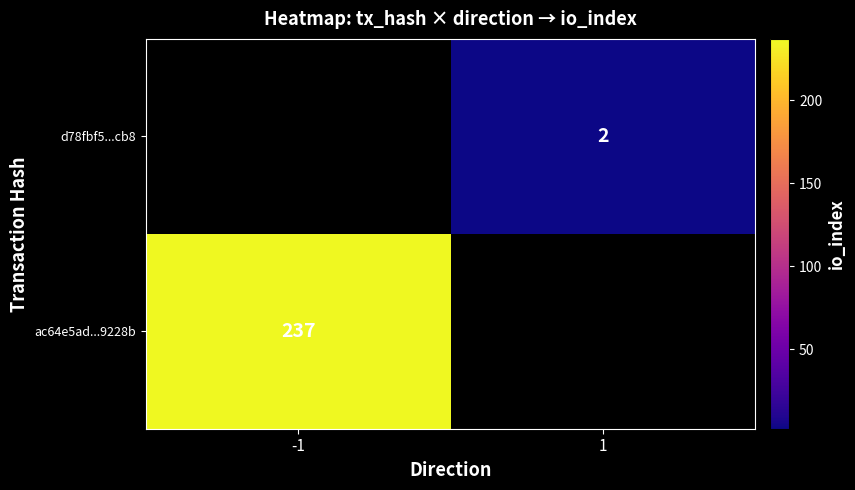

At which category does the chart reach its peak across all series?

-1